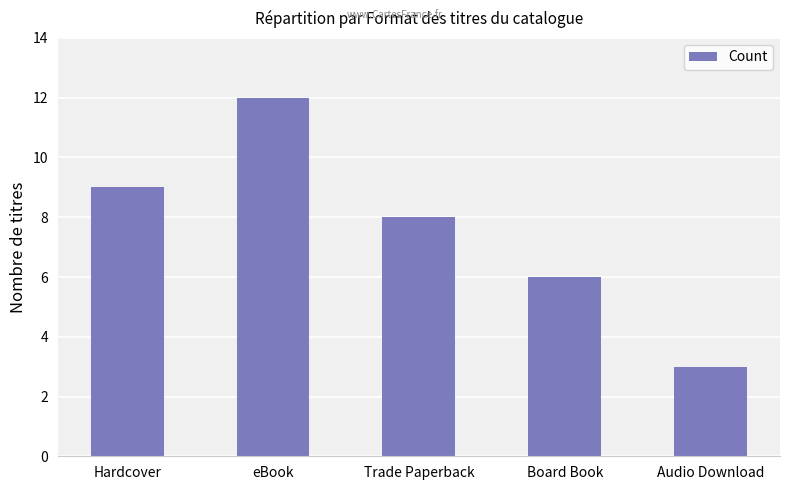

What is the smallest value displayed?

3